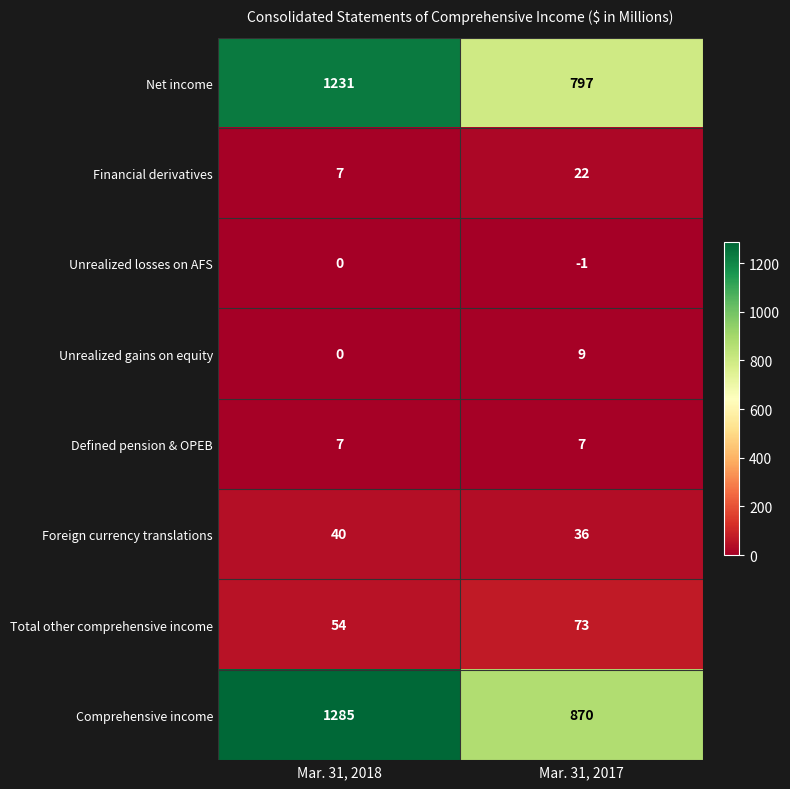

At which category is the sum across all series the highest?

Mar. 31, 2018